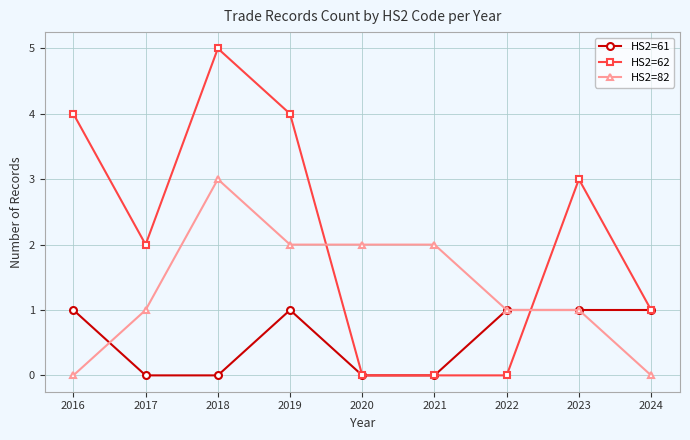

List the series in order of their overall mean, lowest first.

HS2=61, HS2=82, HS2=62